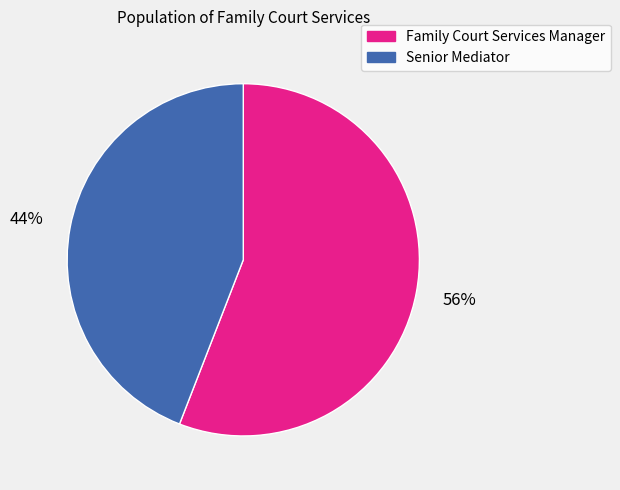

To the nearest percent, what is the difference between the Senior Mediator and Family Court Services Manager slice percentages?

12%